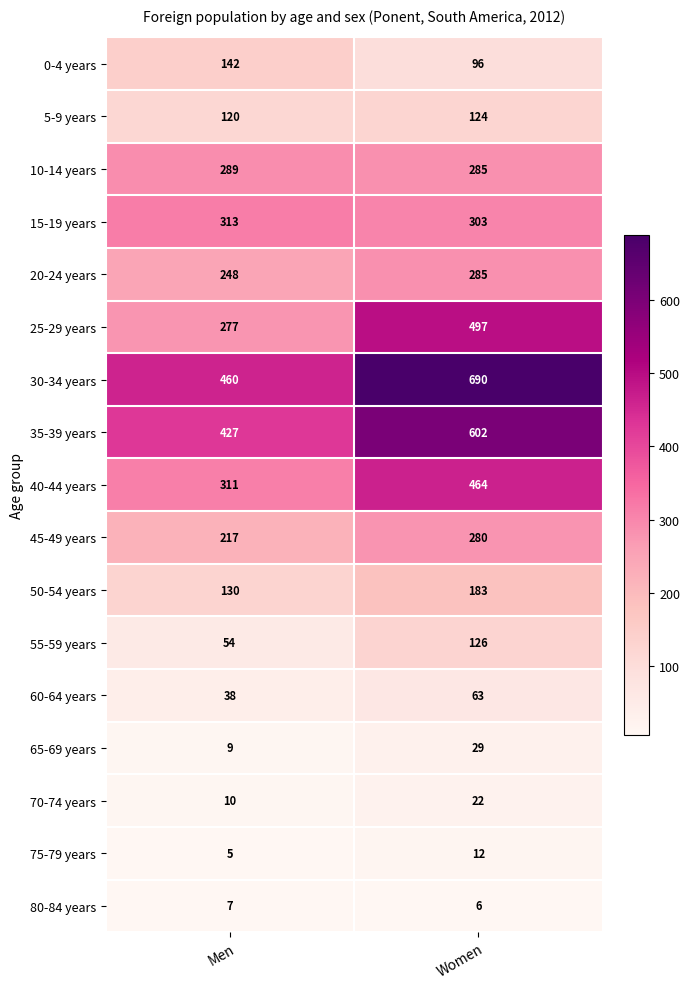

What is the maximum value shown in the chart?

690